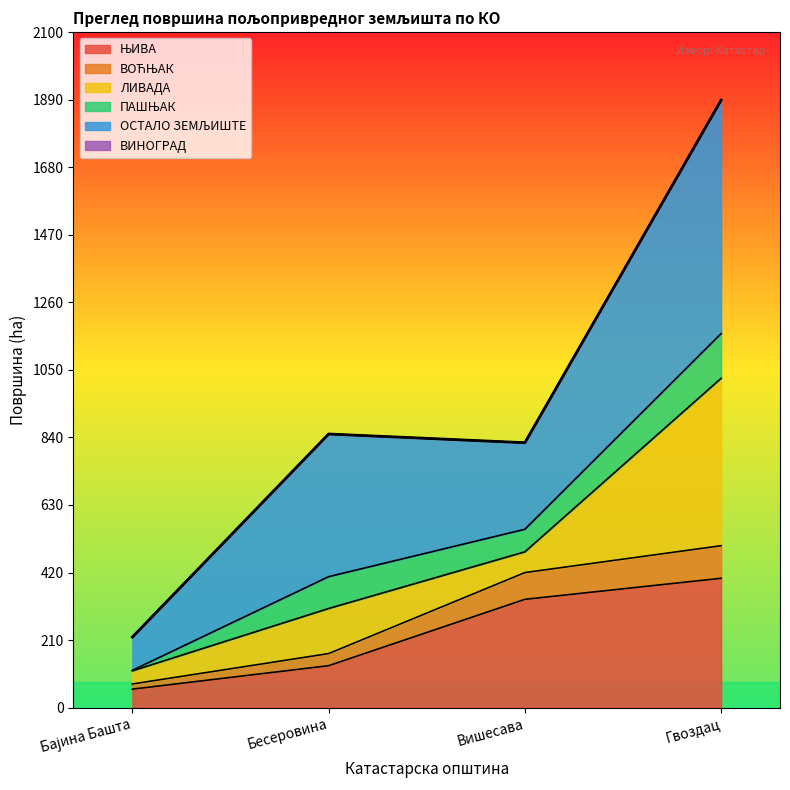

At which category is the sum across all series the highest?

Гвоздац